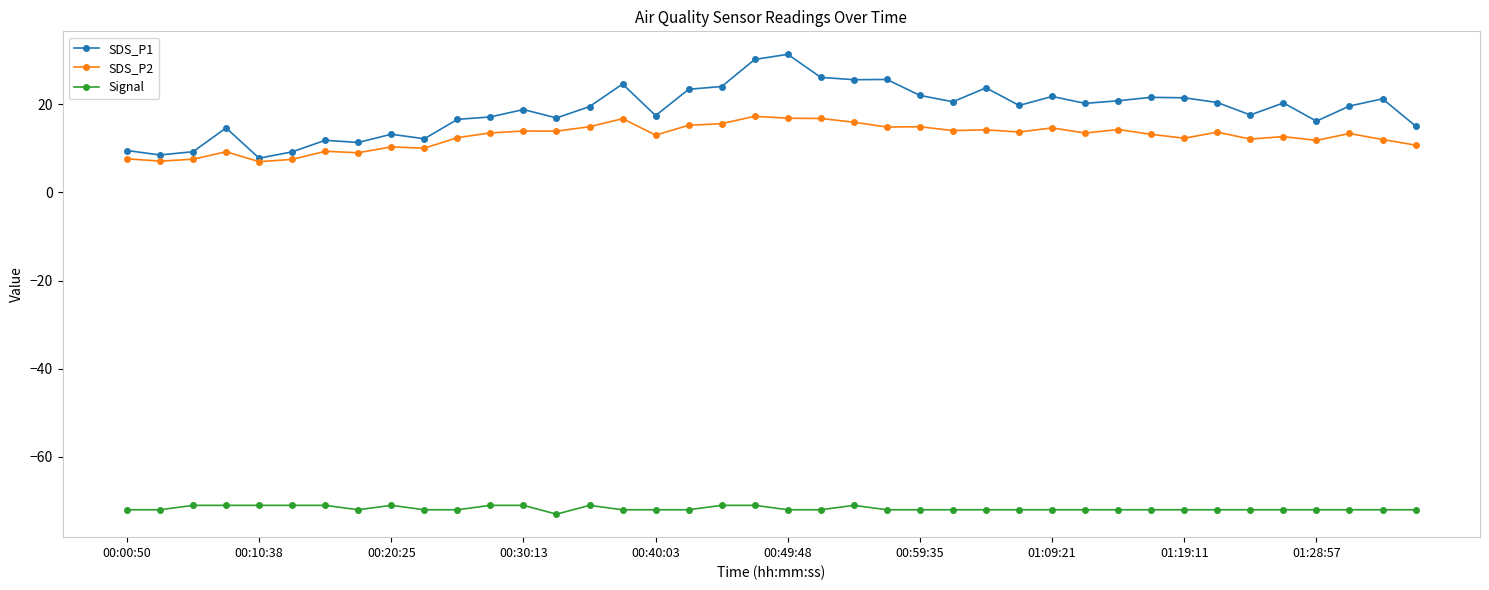

In SDS_P1, how many points are higher than both neighbors (excluding endpoints)?

12